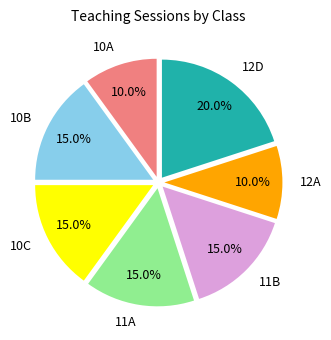

Is there any slice that represents more than half of the pie?

No